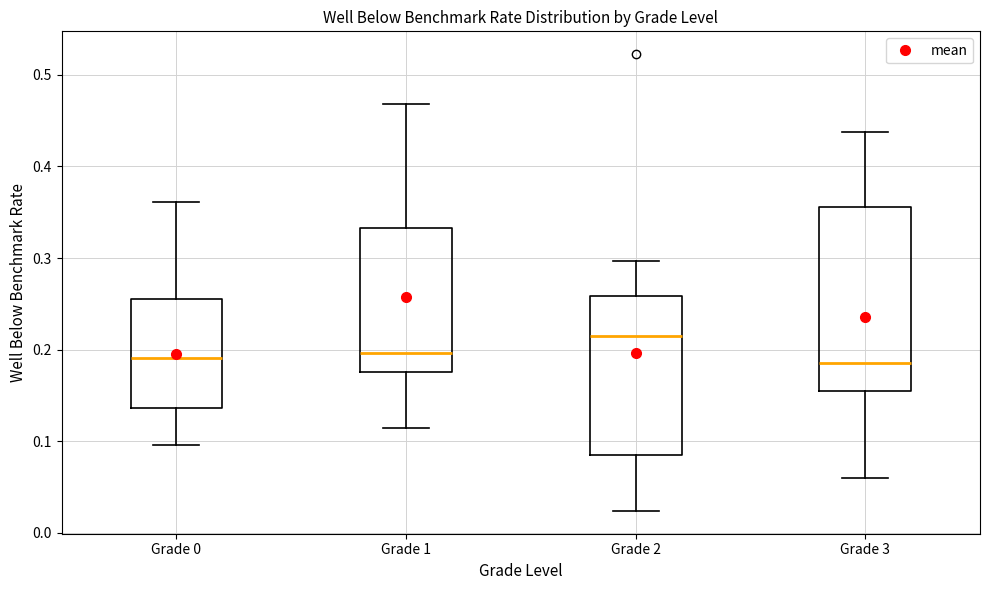

Which box is the tallest, from its lower edge to its upper edge?

Grade 3